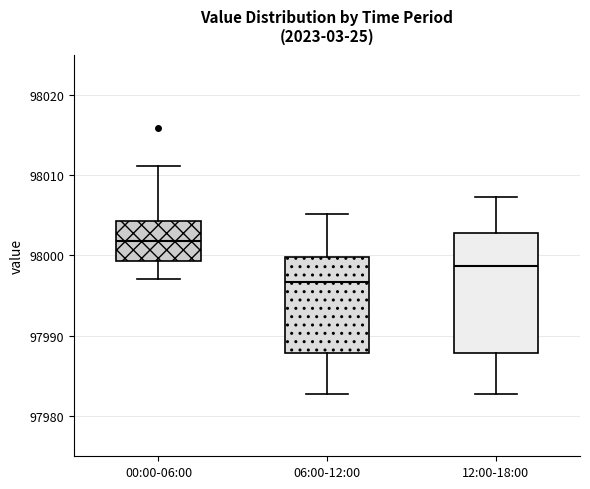

Where is the upper edge of the box for 12:00-18:00 on the y-axis? The values are not printed on the chart, so give them approximately, as read against the axis.

98003